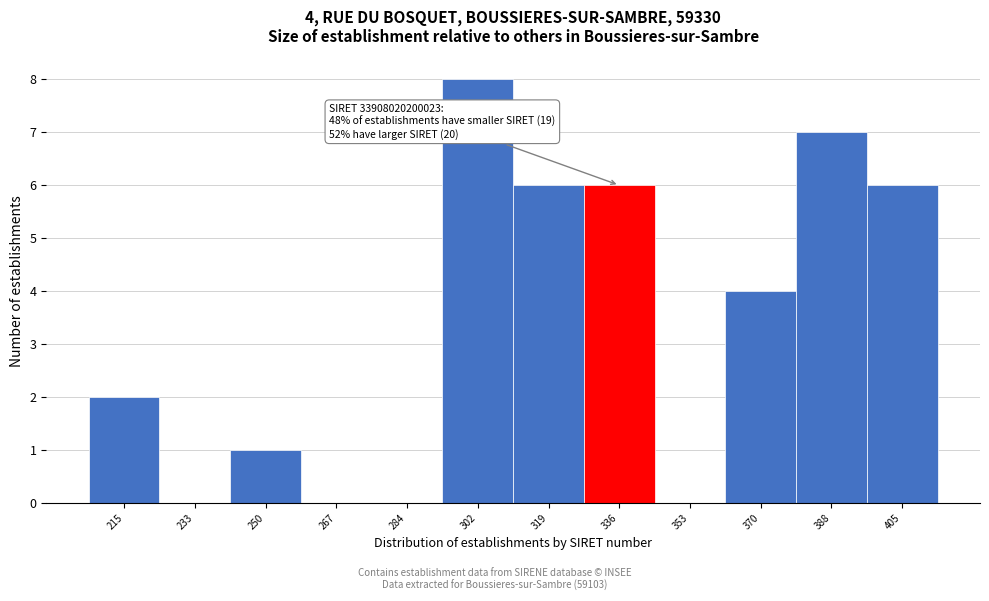

Reading left to right, transcribe all the data shown in this chart.

215=2	233=0	250=1	267=0	284=0	302=8	319=6	336=6	353=0	370=4	388=7	405=6